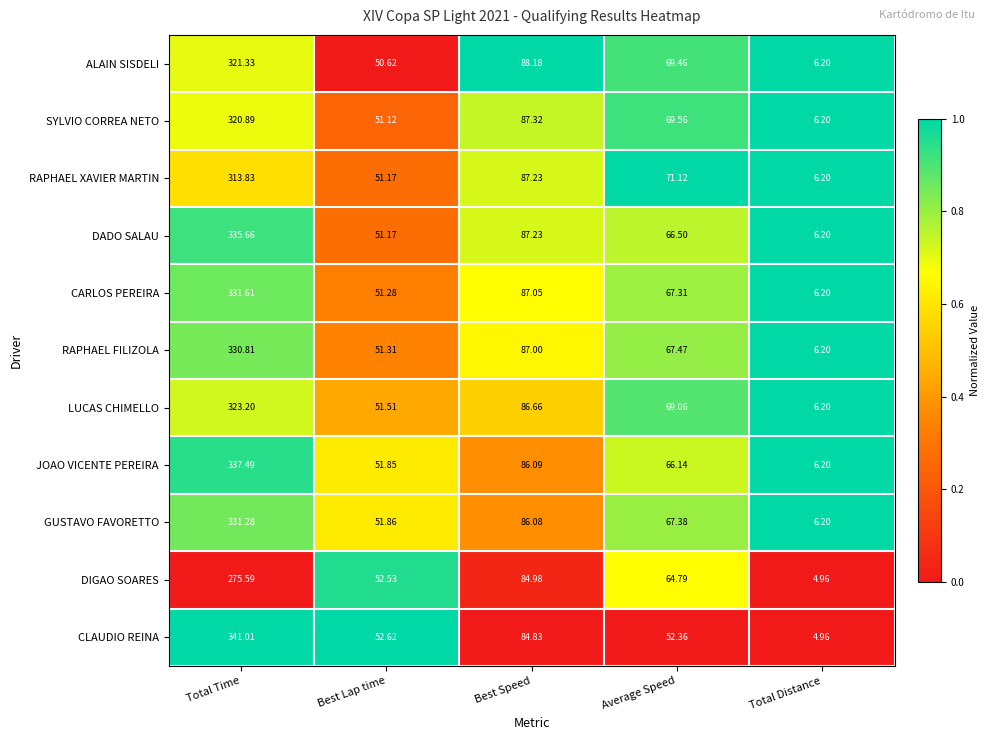

Which series has the widest spread of values?

CLAUDIO REINA